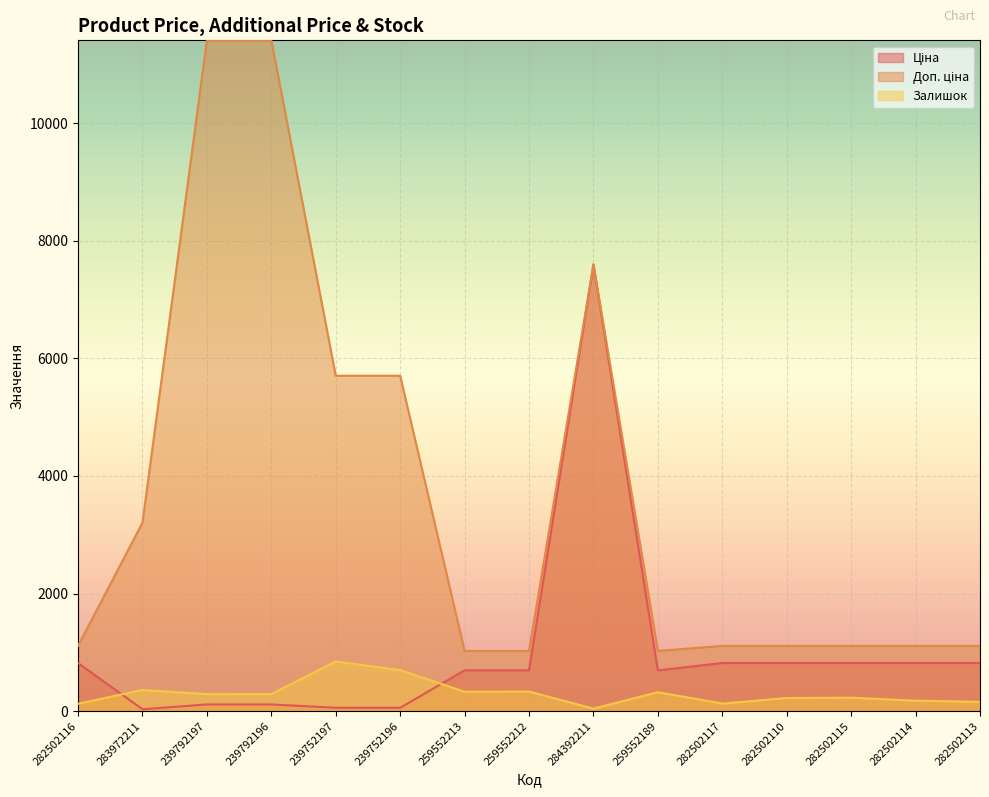

How many intersections are there between Залишок and Ціна?

2